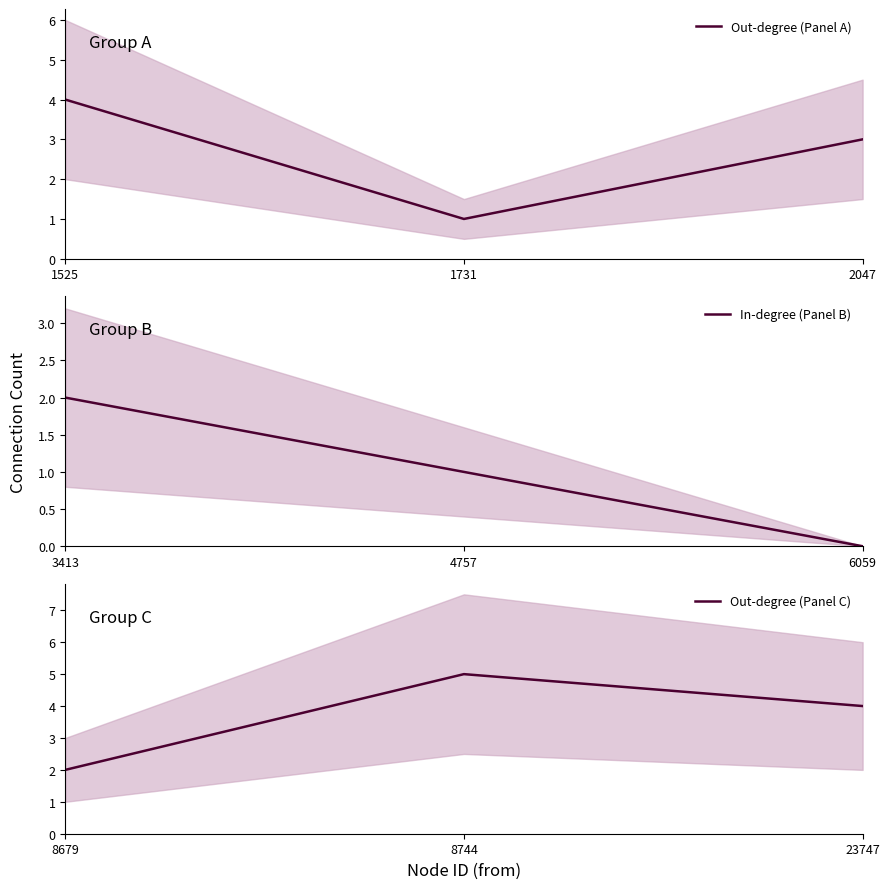

What are all the series names shown in the legend?

Out-degree (Panel A), In-degree (Panel B), Out-degree (Panel C)